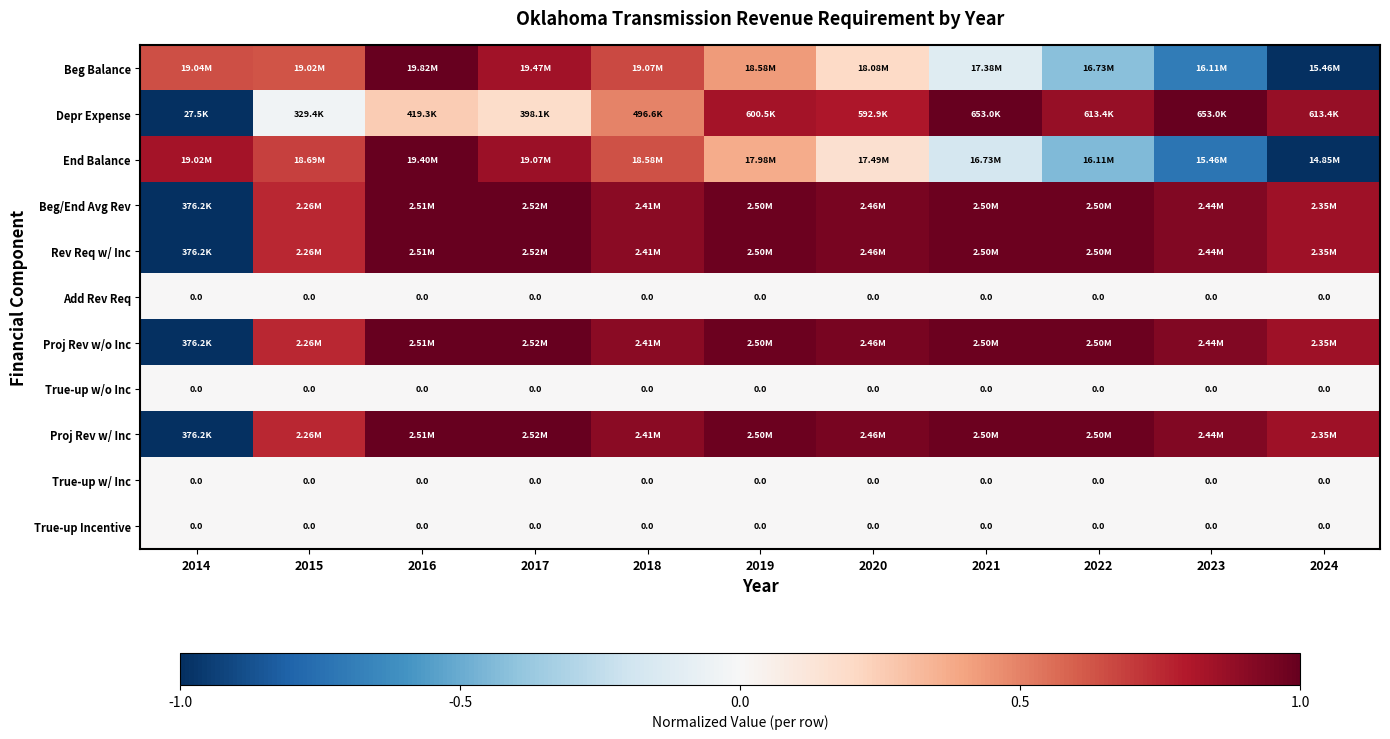

Which series has the widest spread of values?

Beg Balance